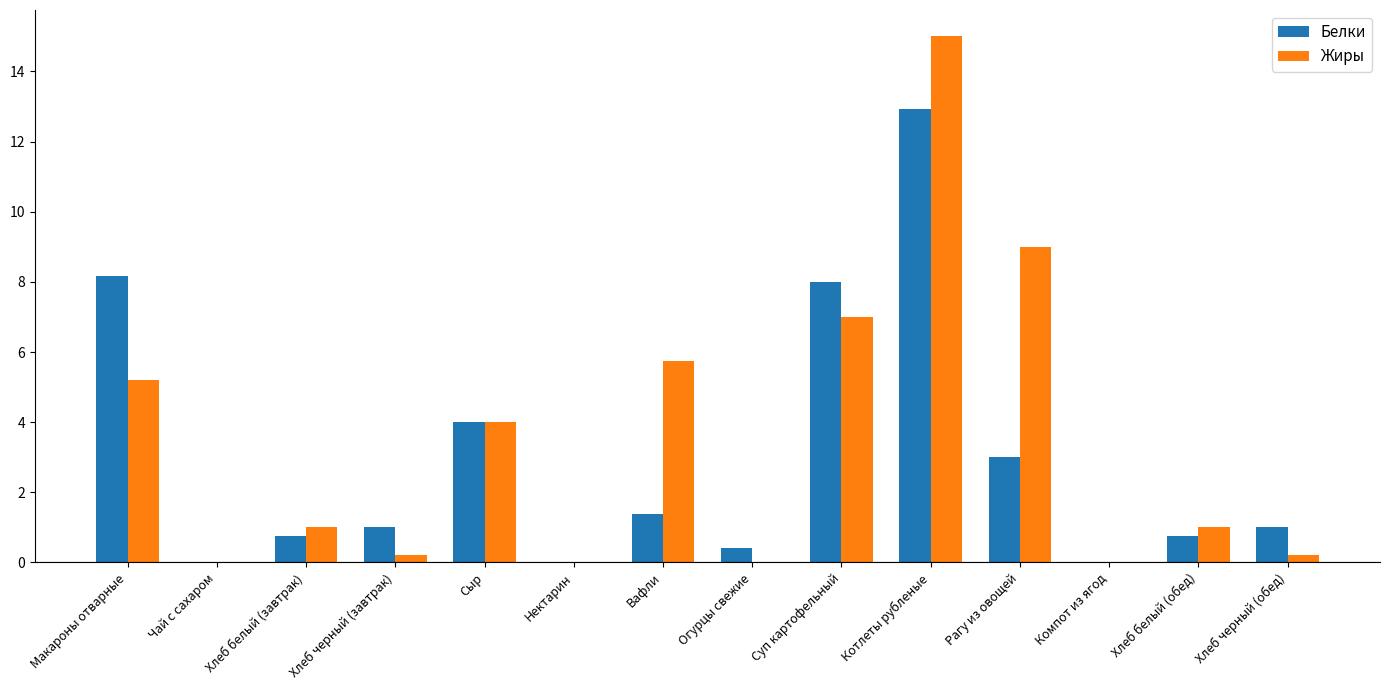

Is the value of Белки at Рагу из овощей greater than the value of Жиры at Котлеты рубленые?

No